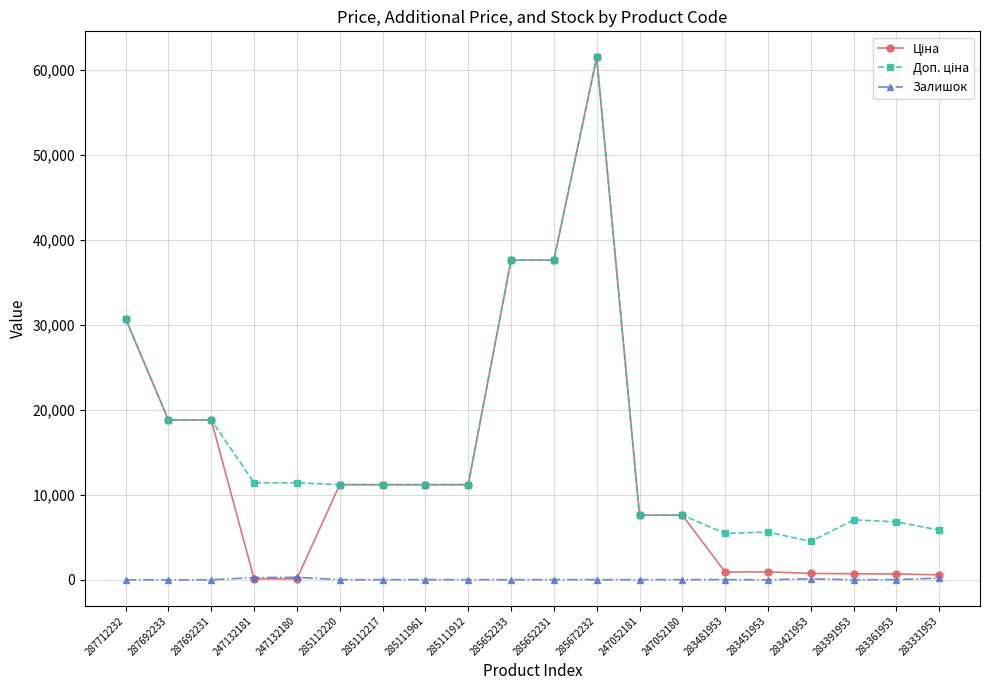

True or false: Залишок has a value of 290.0 at 247132180.

True